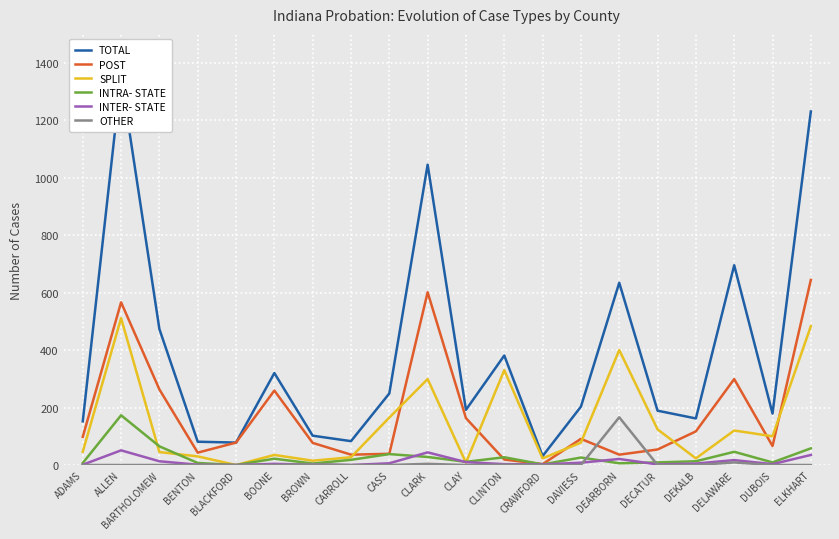

What is the label of the 20th point from the right?

ADAMS